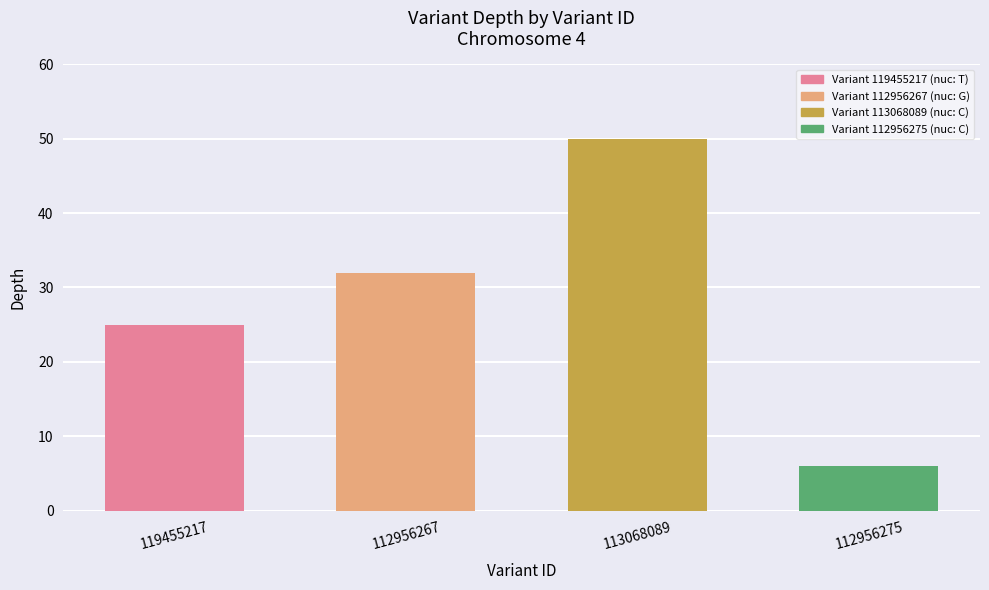

The value at 113068089 is 71. True or false?

False